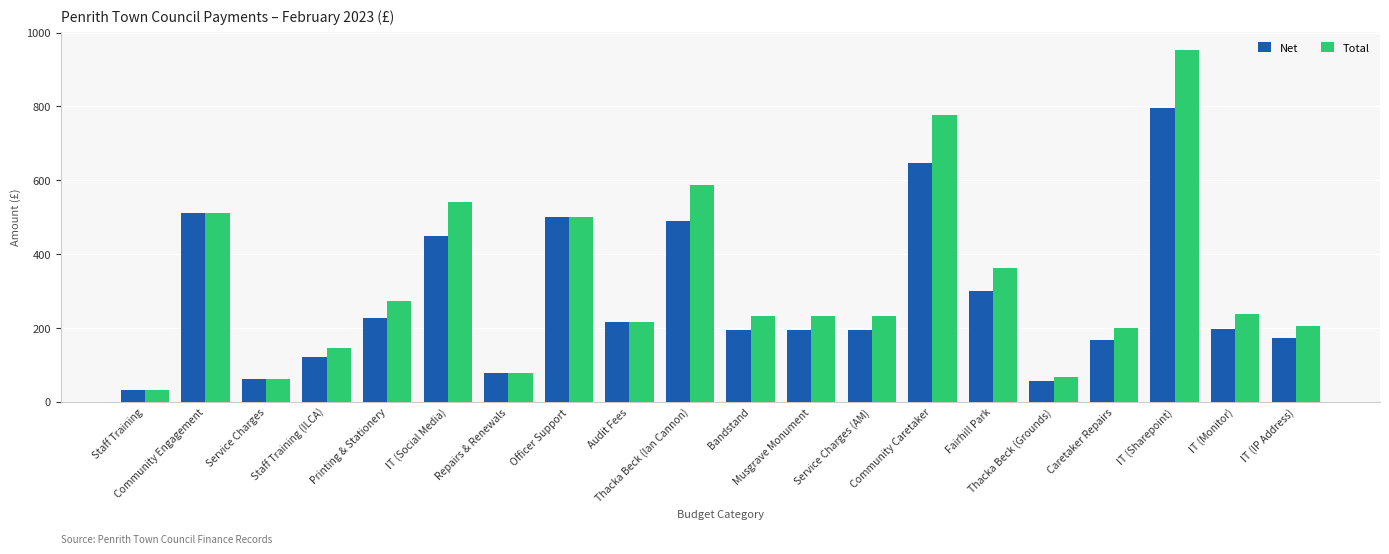

The Total series shows 231.9 at Thacka Beck (Ian Cannon). True or false?

False